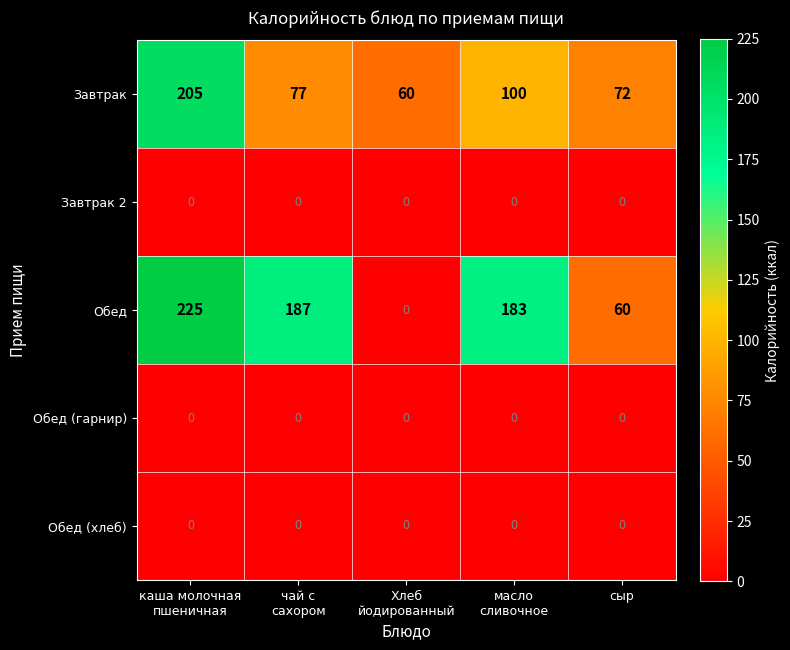

Is it true that Завтрак 2 equals 0 at сыр?

True